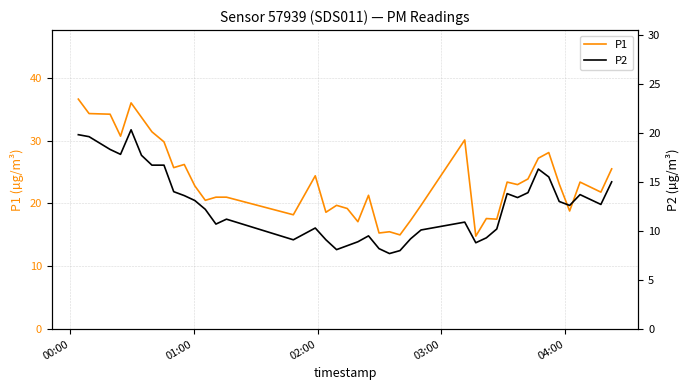

How many lines are shown in the chart?

2